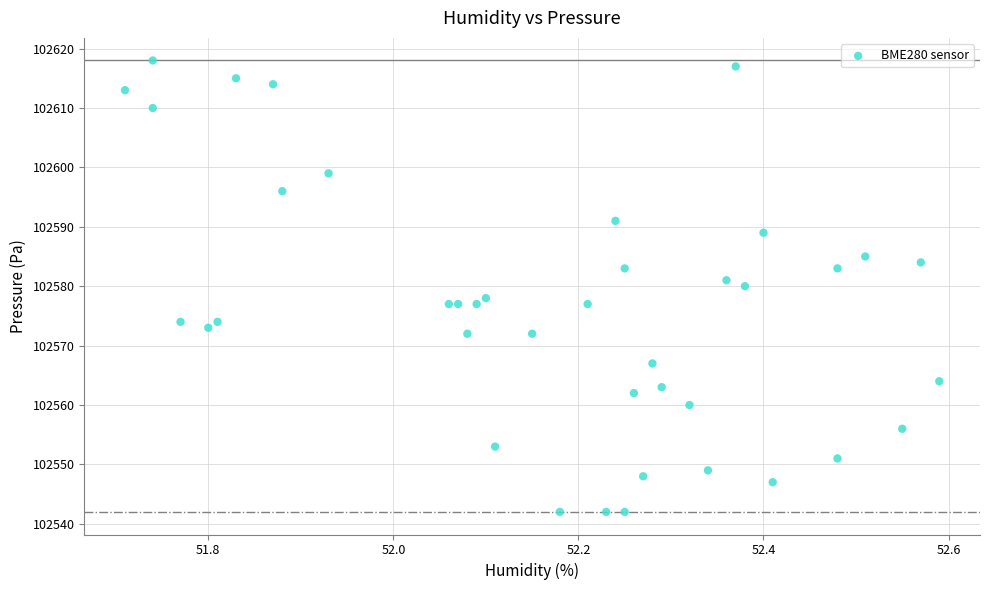

What is the range of Y values (max minus min)?

76